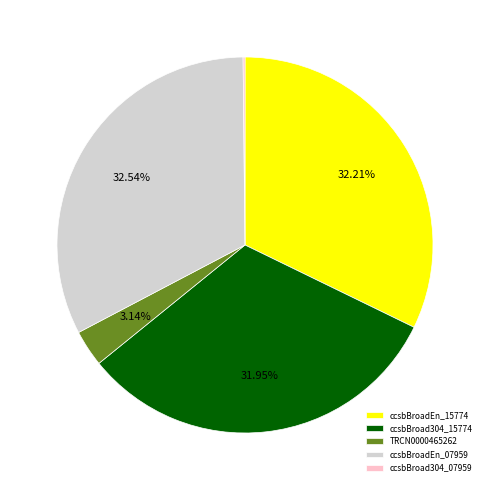

What is the ratio of the value at ccsbBroadEn_07959 to the value at TRCN0000465262?

10.4